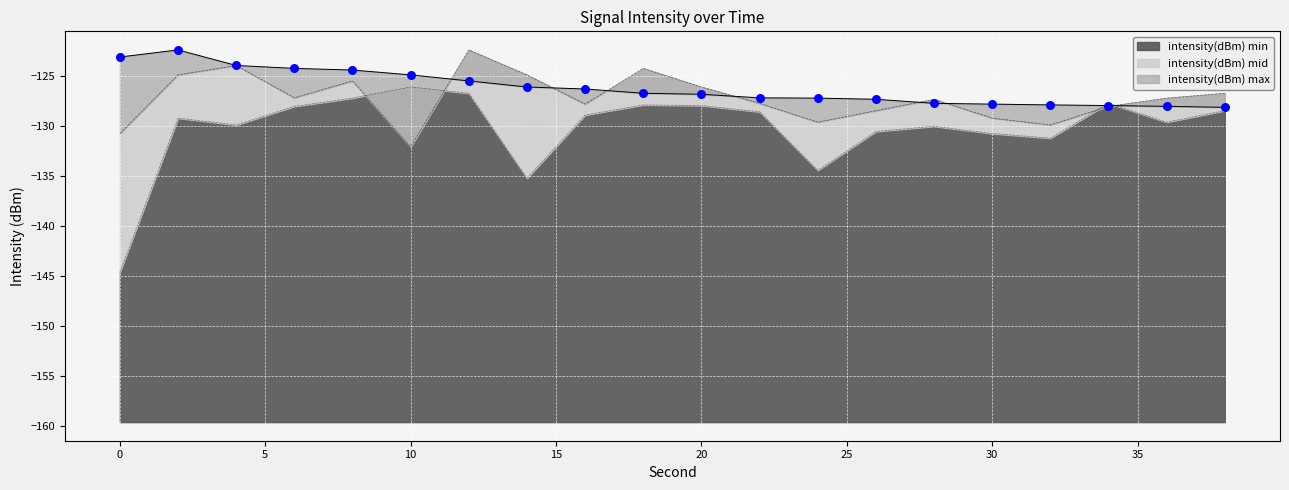

What are all the series names shown in the legend?

intensity(dBm) min, intensity(dBm) mid, intensity(dBm) max